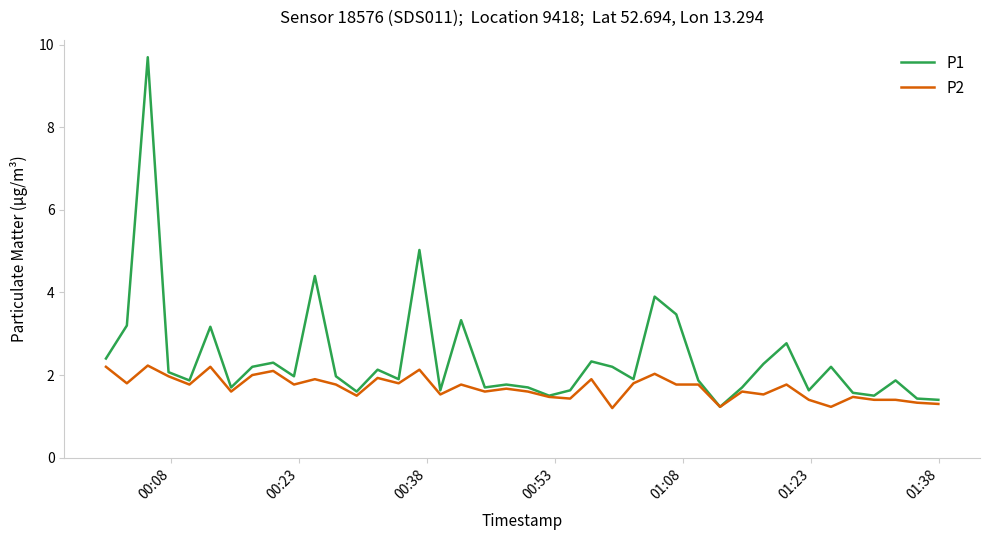

Which series has the widest spread of values?

P1